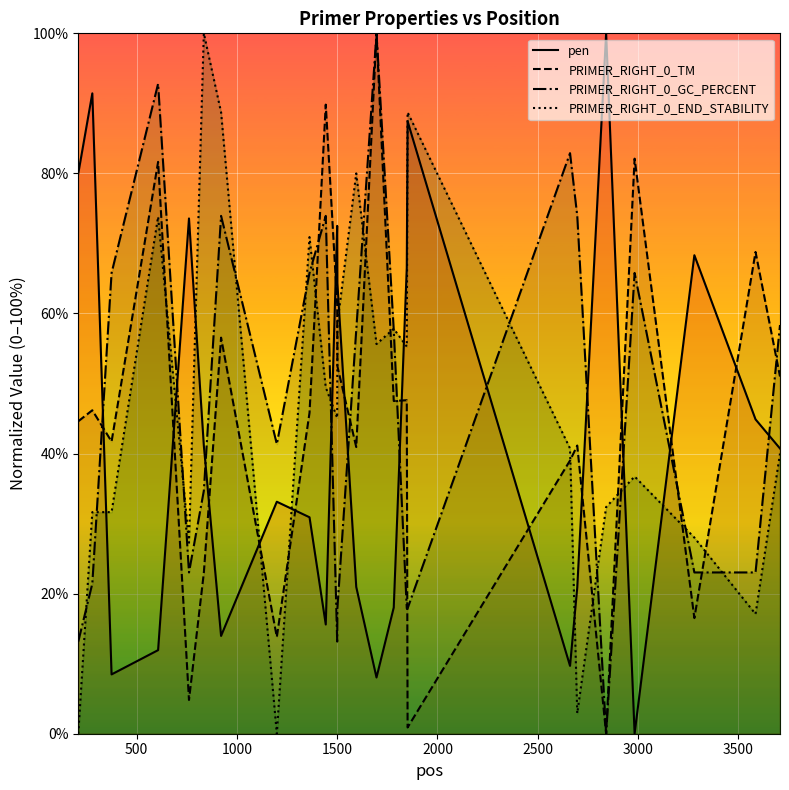

What is the maximum value for pen?

100.0